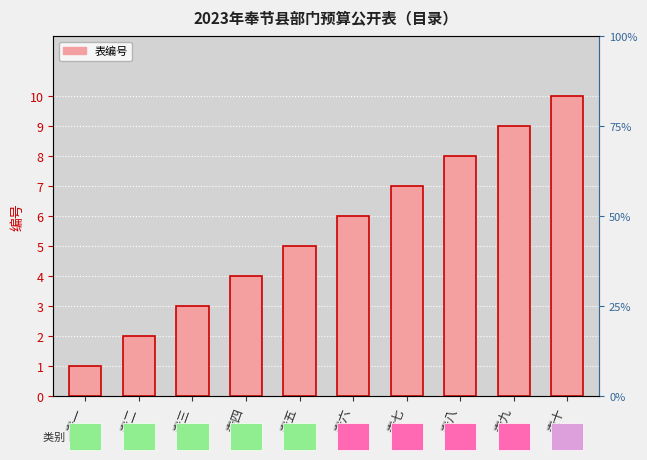

How many series are shown in this chart?

1